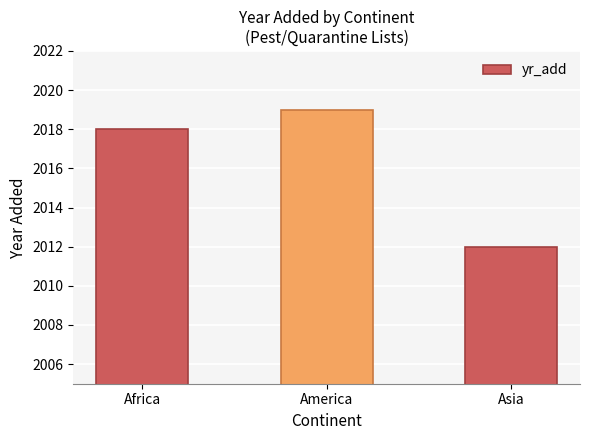

Reading left to right, extract all data points from this chart.

Africa=2018	America=2019	Asia=2012